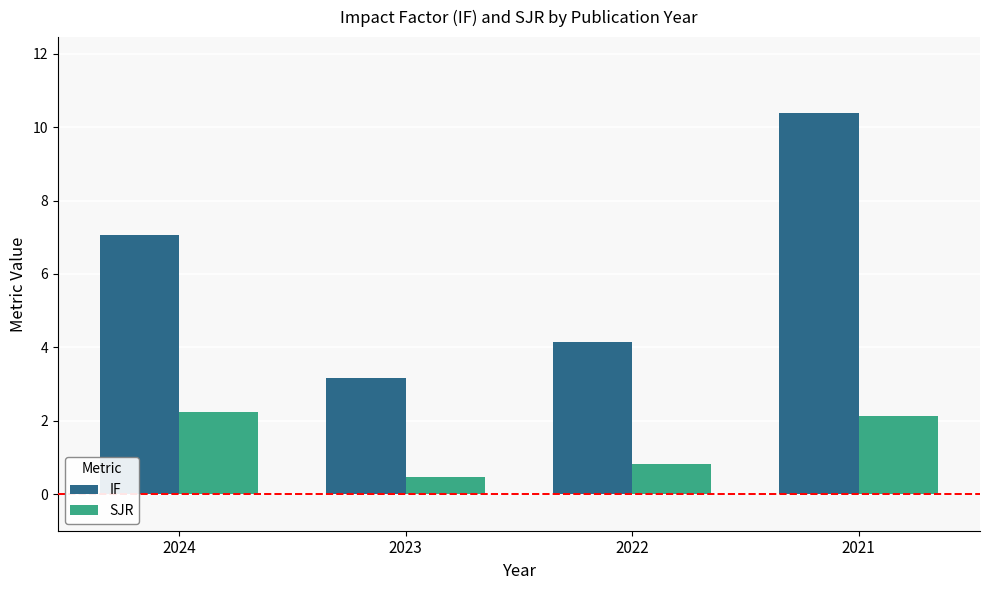

Does the chart contain any negative values?

No